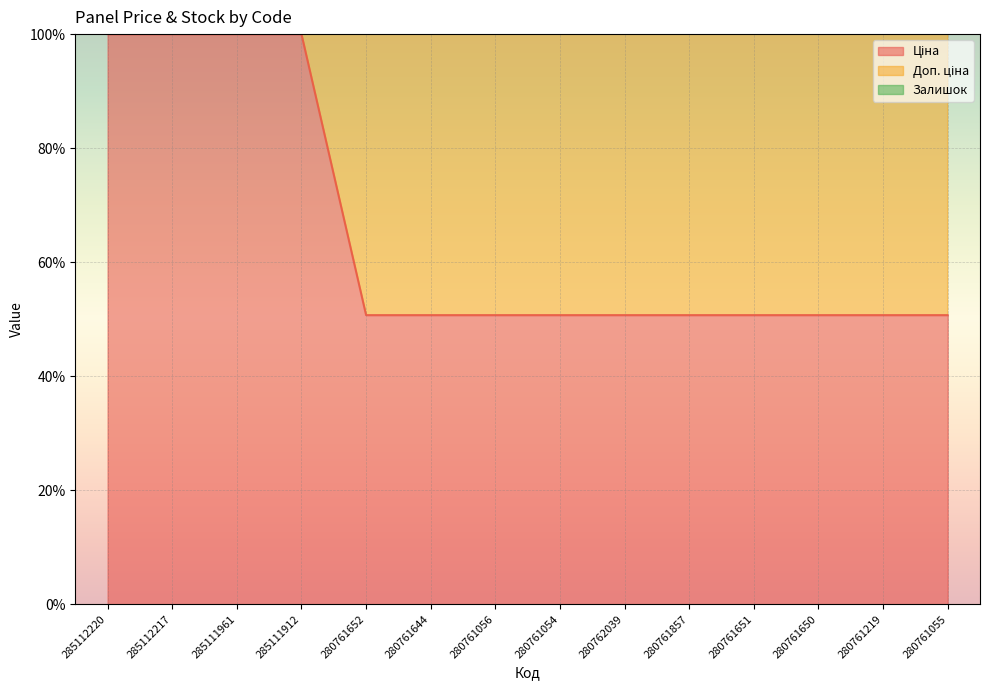

Rank the series by their maximum value, from lowest to highest.

Ціна, Доп. ціна